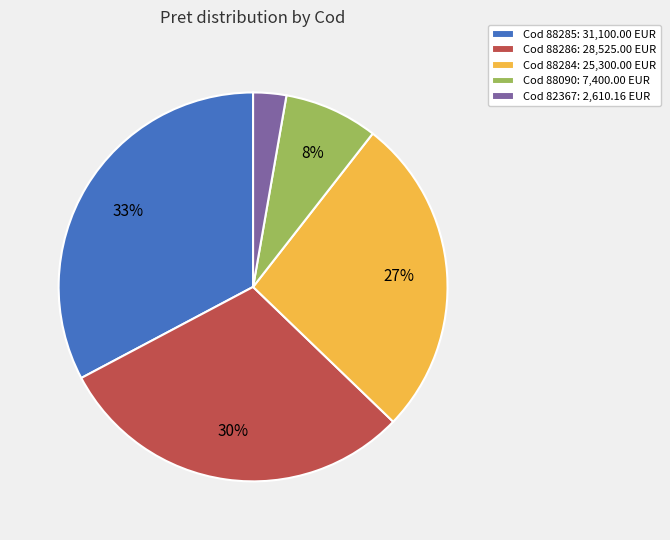

Which slice is the smallest?

Cod 82367: 2,610.16 EUR